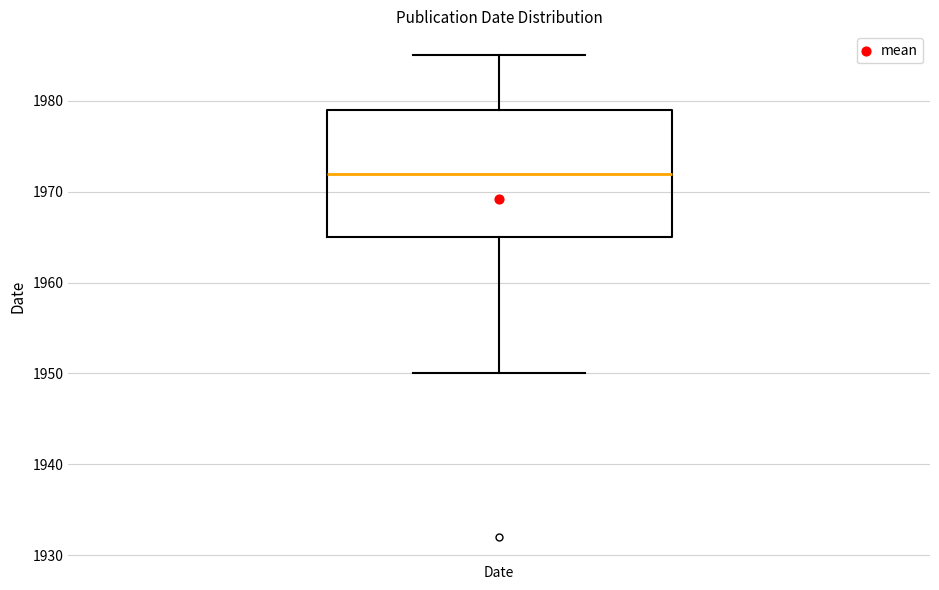

Read this box plot against the y-axis: the position of the median line, the range covered by the box, and the ends of both whiskers. The values are not printed on the chart, so give them approximately, as read against the axis.

median 1972, box 1965 to 1979, whiskers 1950 to 1985